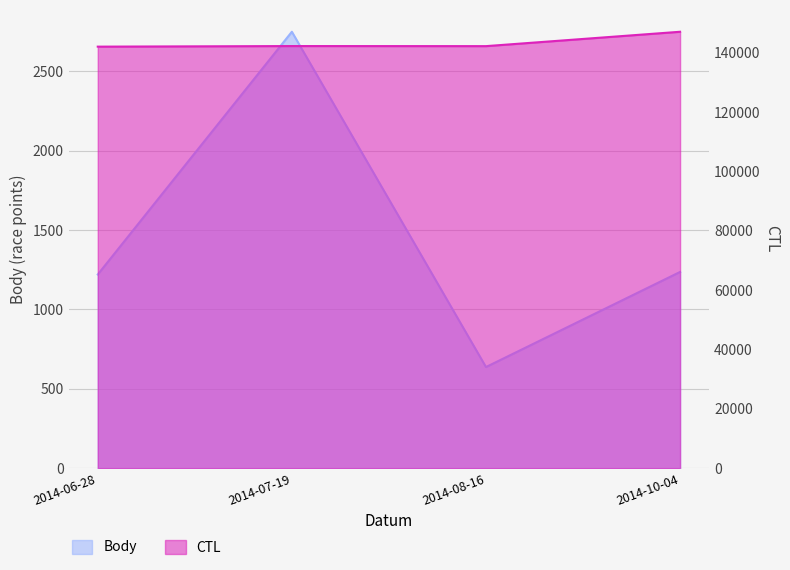

What is the value of the CTL point at the 2nd from the left?

142204